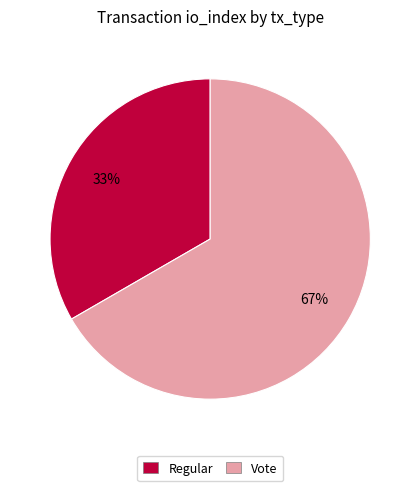

Combined, do Regular and Vote account for over 50%?

Yes